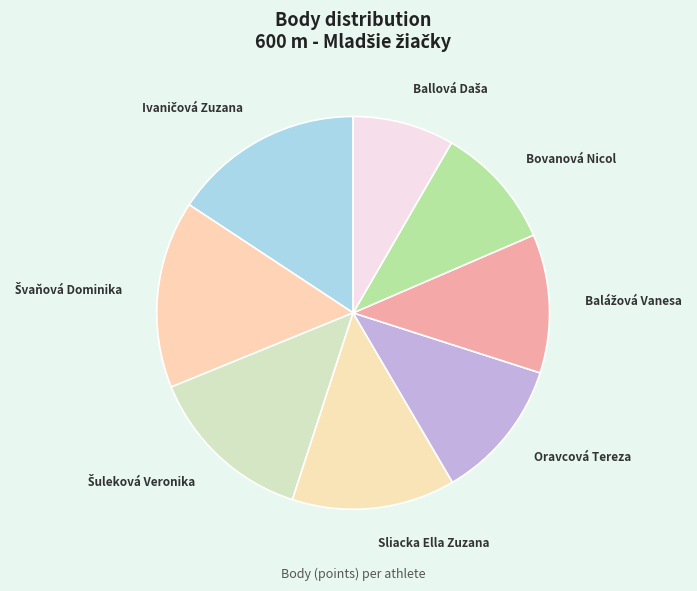

True or false: Bovanová Nicol accounts for 16% of the total.

False